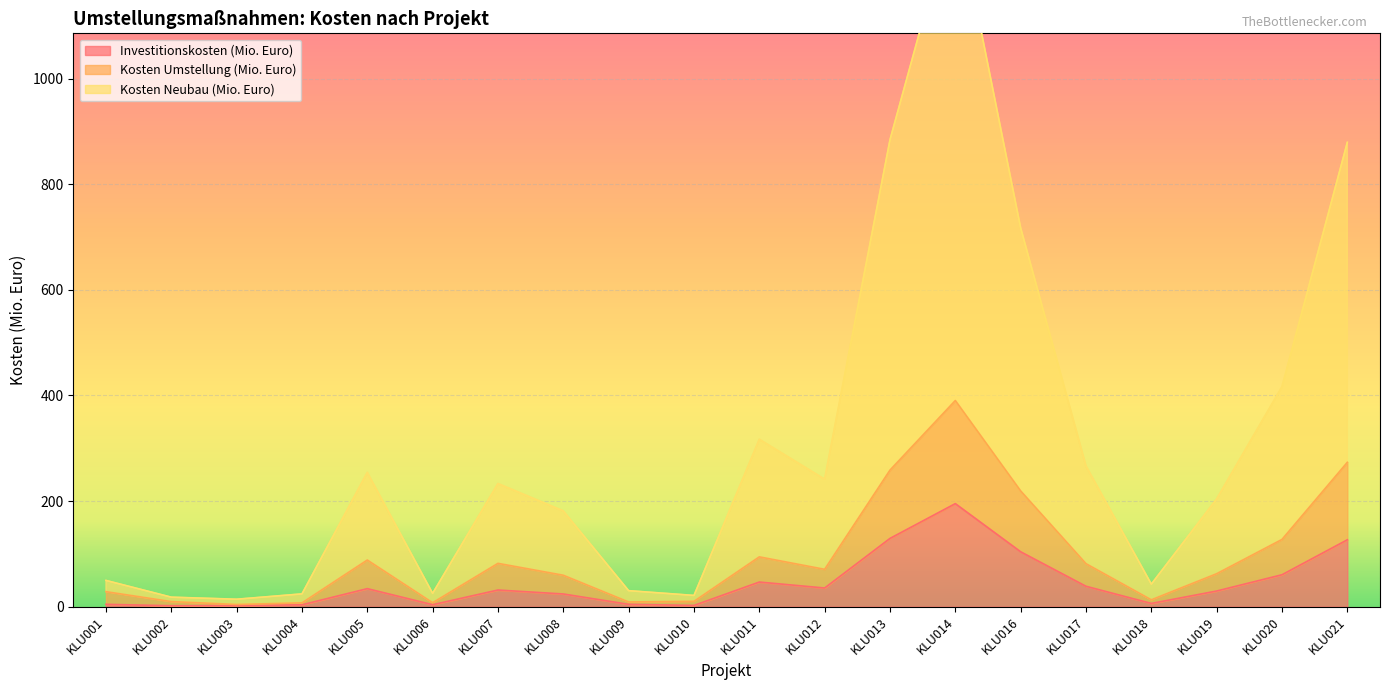

Read the Kosten Neubau (Mio. Euro) value at KLU012.

241.5